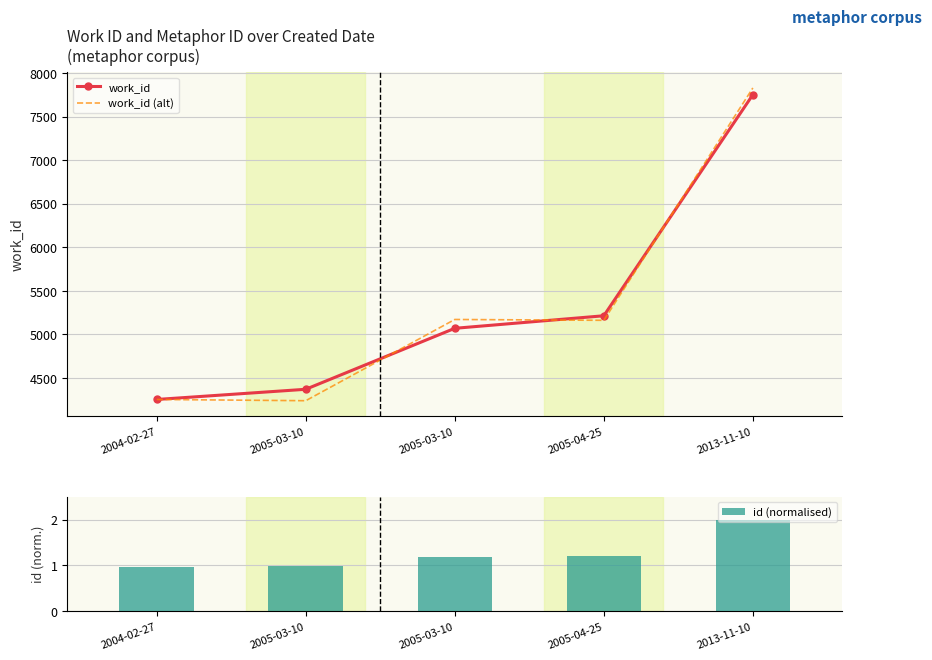

Is the value of id (normalised) at 2004-02-27 greater than the value of work_id at 2005-03-10?

No